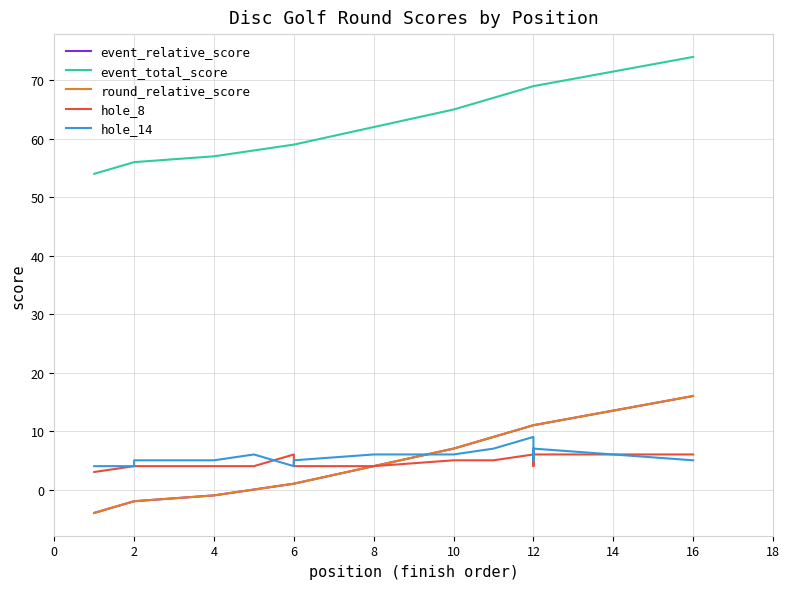

How many intersections are there between hole_14 and hole_8?

5